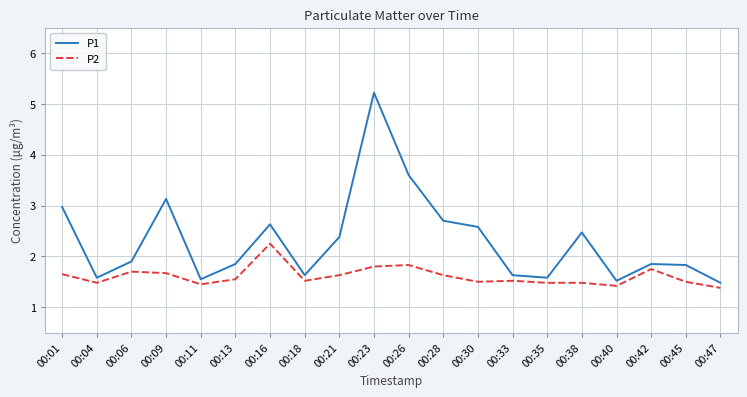

What are all the series names shown in the legend?

P1, P2